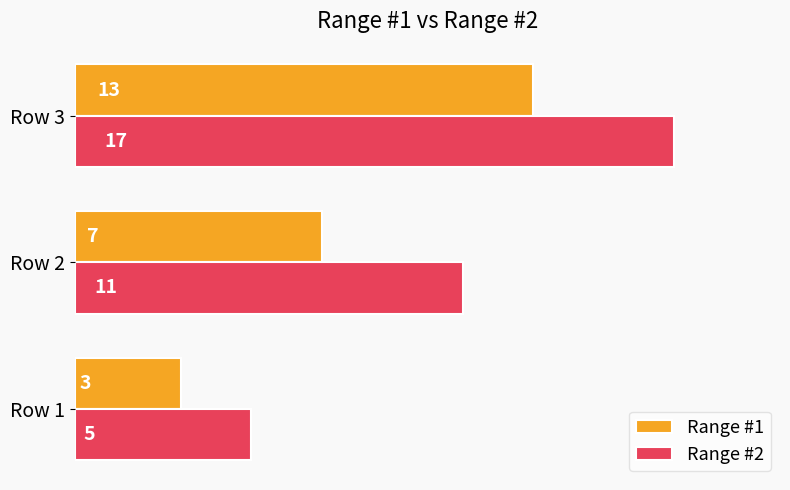

What is the sum of the Range #1 values at Row 1 and Row 3?

16